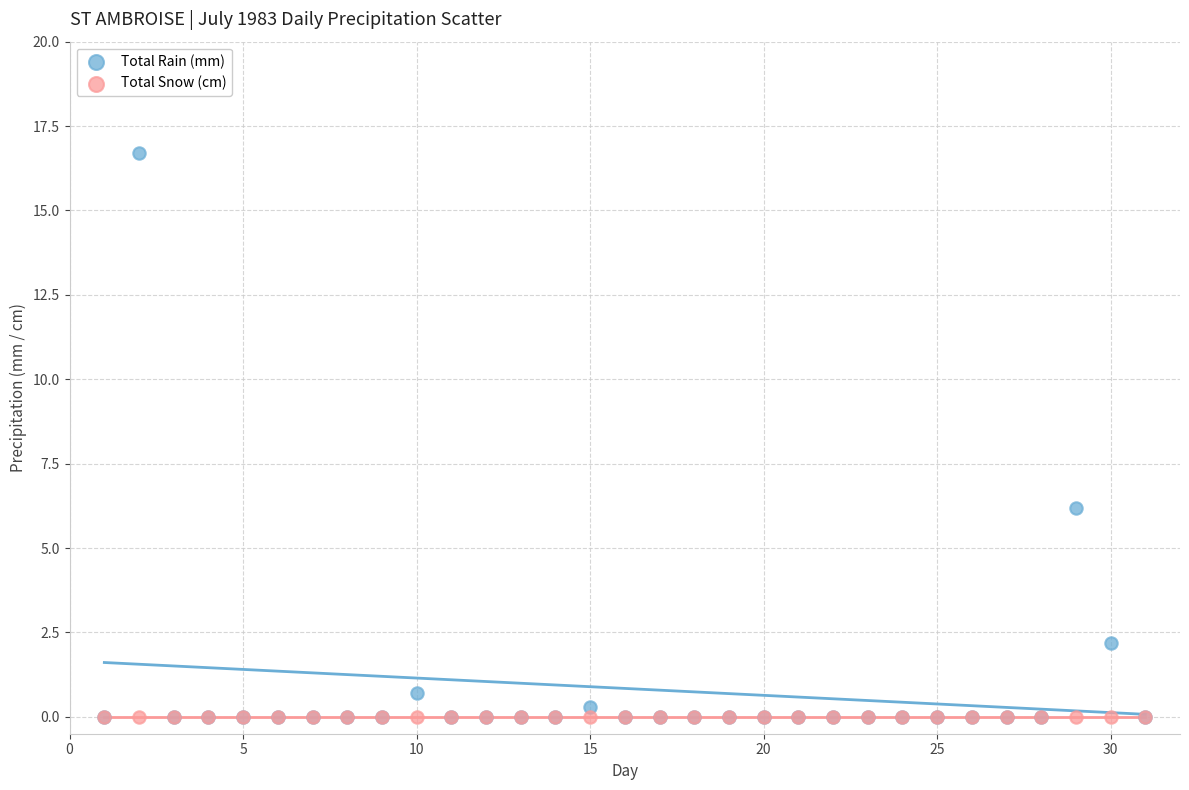

Across all series, what Y value is closest to 8?

6.2